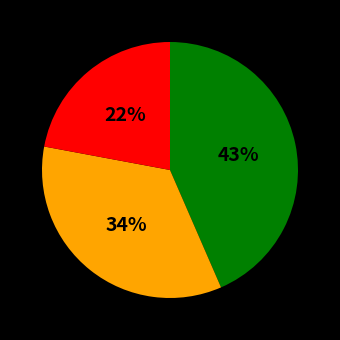

Is there any slice that represents more than half of the pie?

No